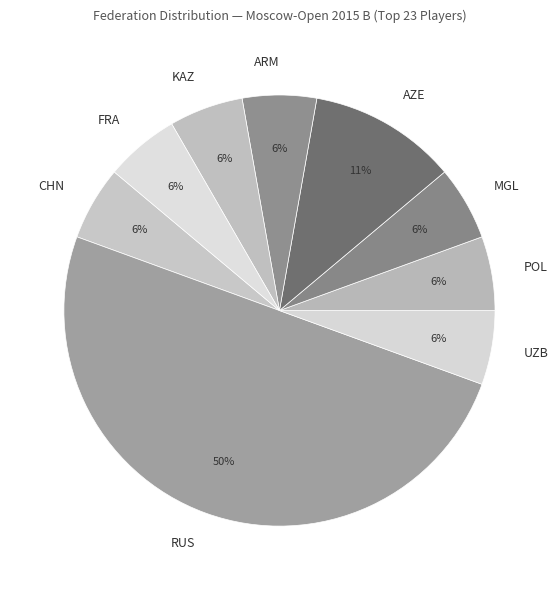

To the nearest percent, what is the average slice percentage?

11%